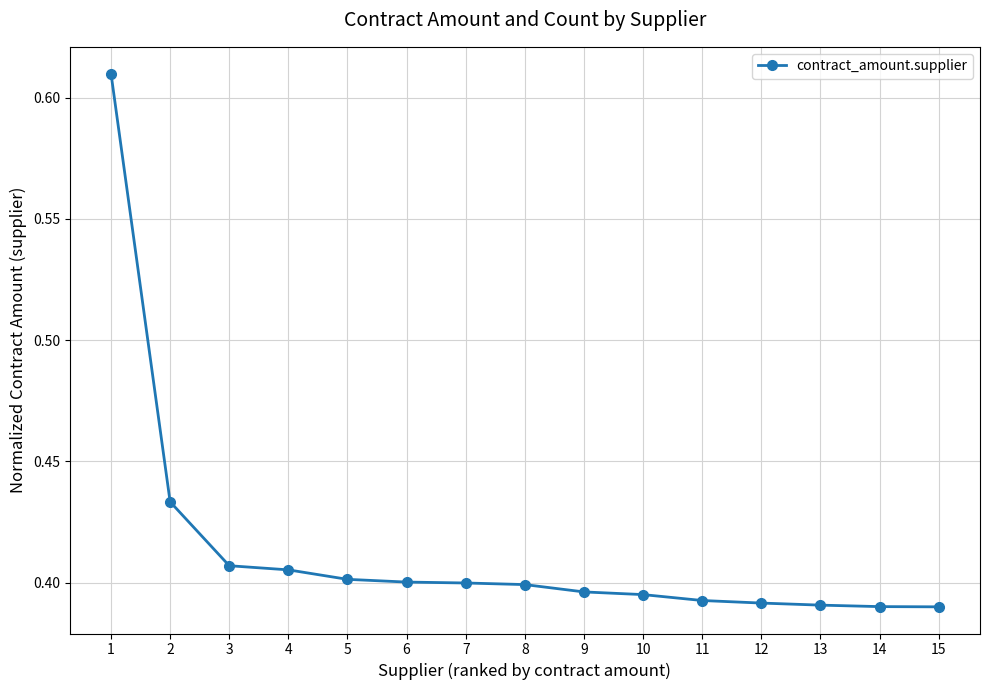

True or false: the data shows 0.2 at 4.

False